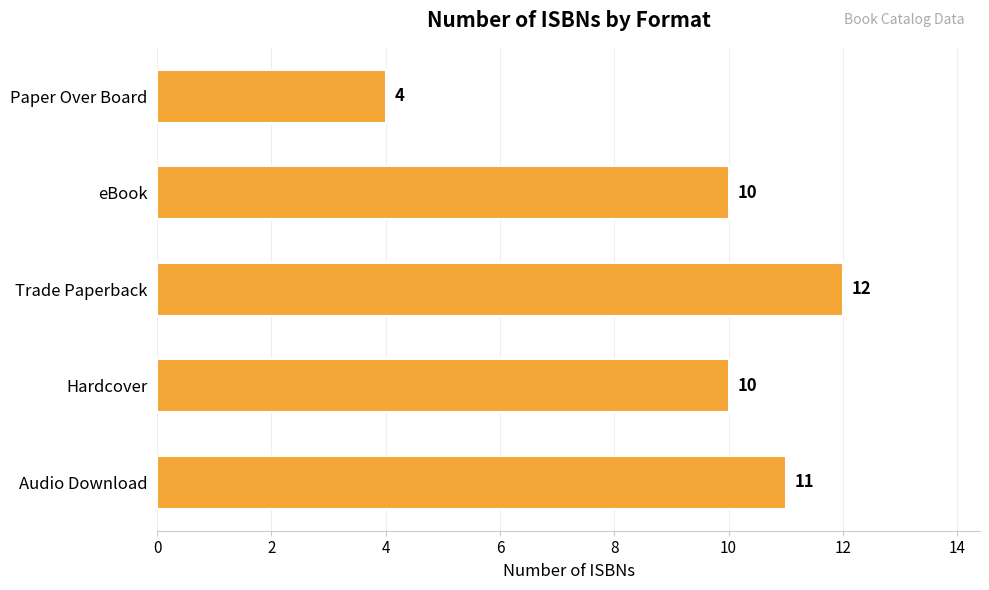

What is the difference between the maximum and minimum values?

8